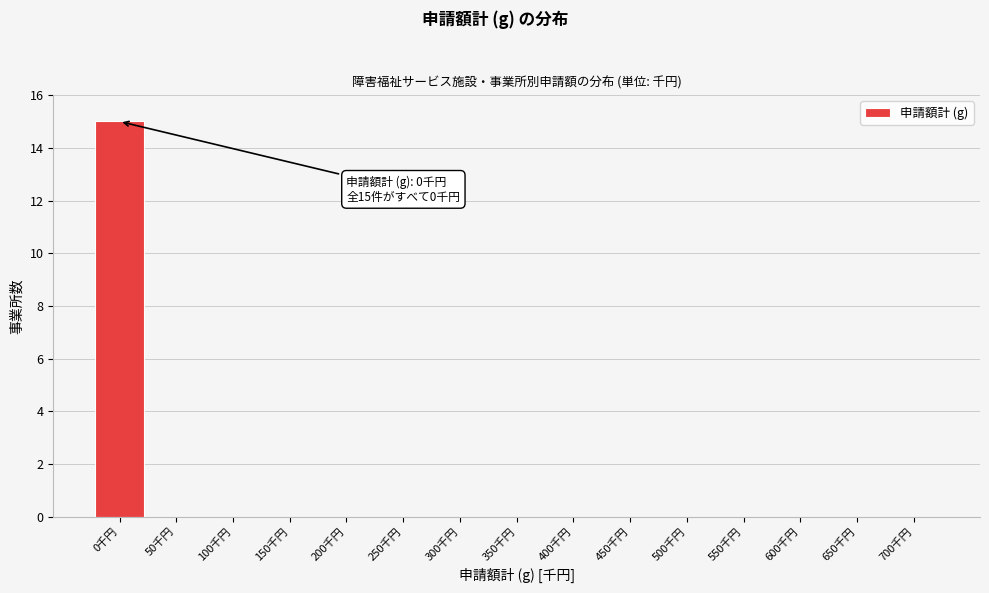

Reading left to right, list all the values displayed in this chart.

0千円=15	50千円=0	100千円=0	150千円=0	200千円=0	250千円=0	300千円=0	350千円=0	400千円=0	450千円=0	500千円=0	550千円=0	600千円=0	650千円=0	700千円=0